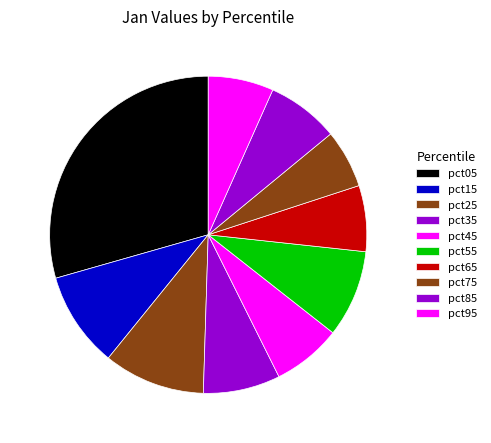

What is the total percentage of pct55 and pct35?

16.7%